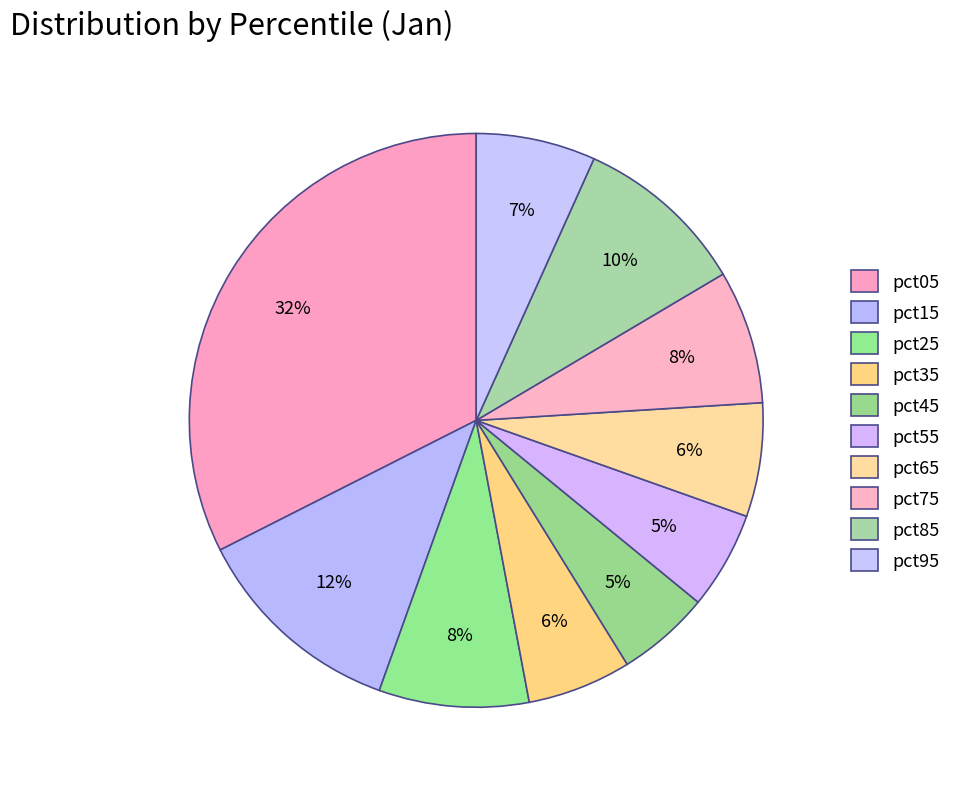

Is the sum of pct25 and pct65 greater than half?

No